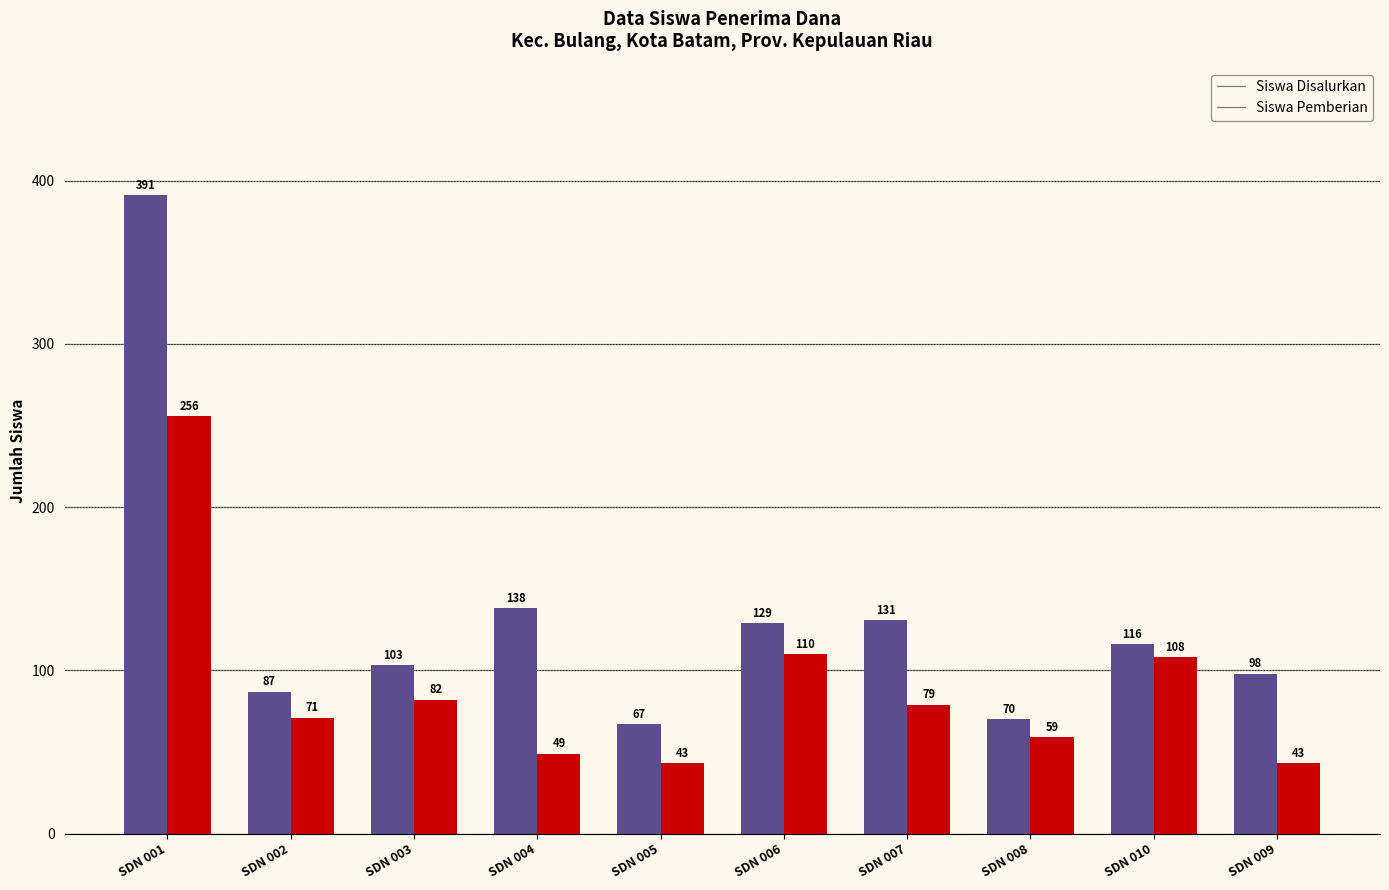

What is the label of the 9th bar from the right?

SDN 002